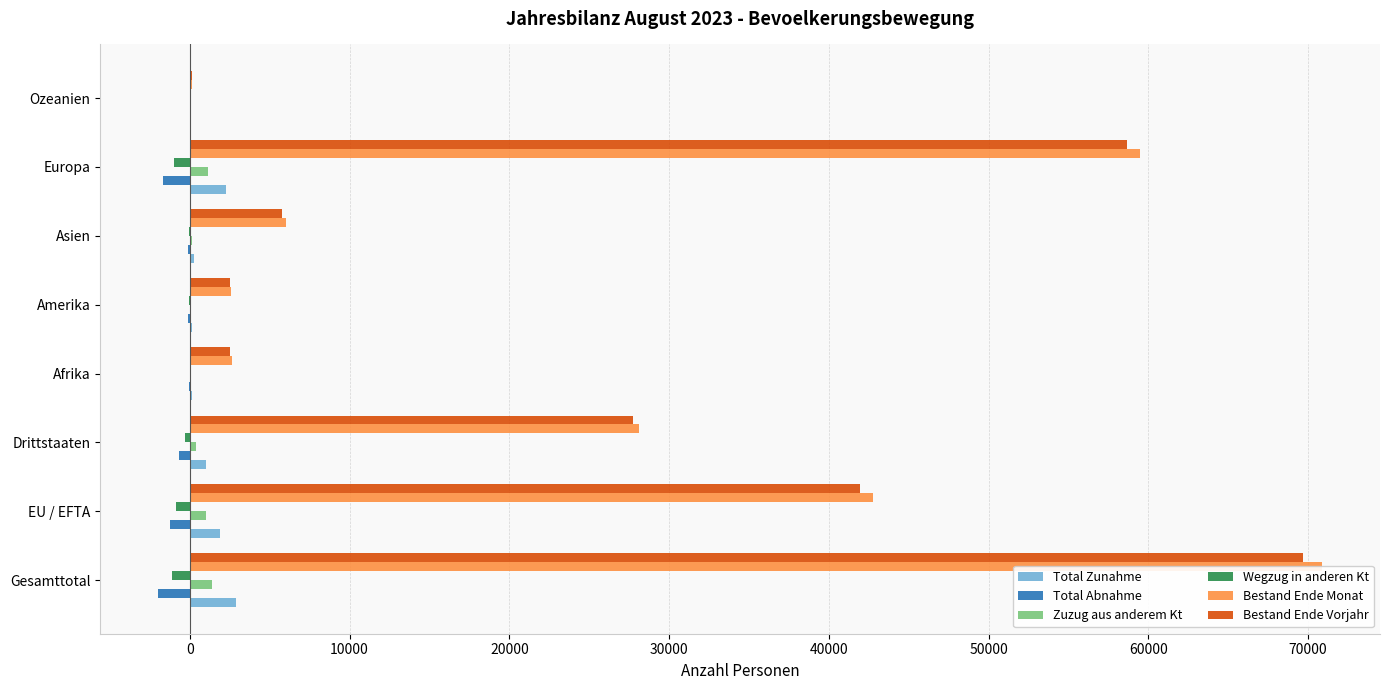

Rank the series by their maximum value, from lowest to highest.

Total Abnahme, Wegzug in anderen Kt, Zuzug aus anderem Kt, Total Zunahme, Bestand Ende Vorjahr, Bestand Ende Monat